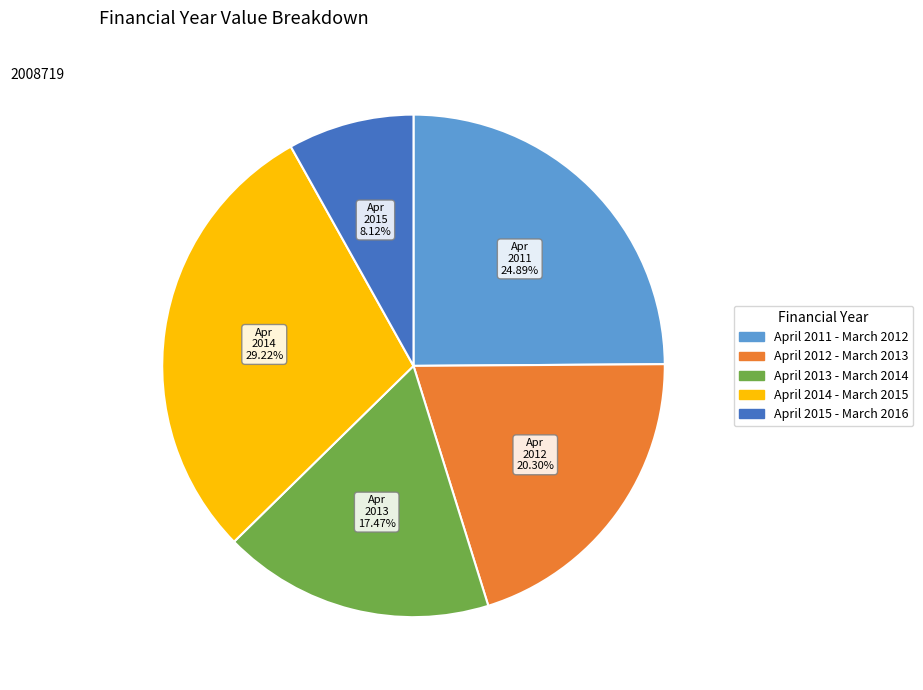

Count the number of slices in the pie.

5